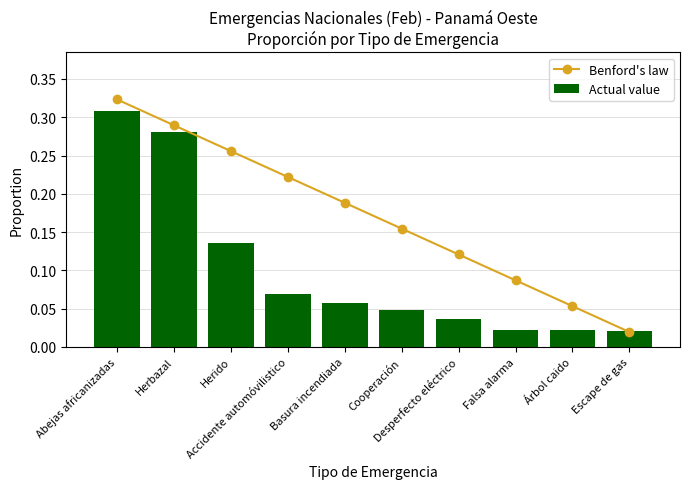

Read the Actual value value at Herido.

0.1